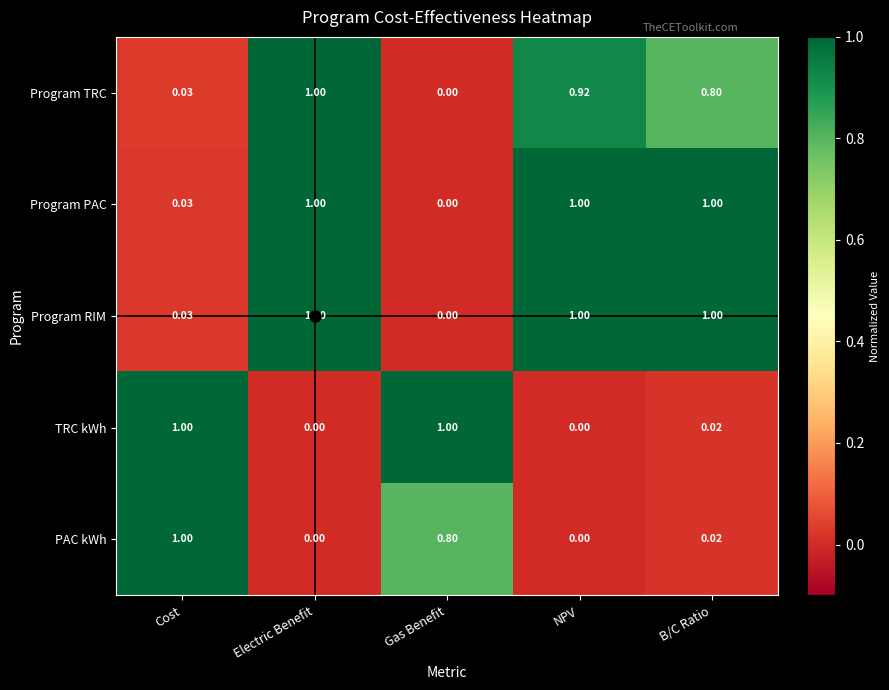

Which category has the highest value in the Program TRC series?

Electric Benefit